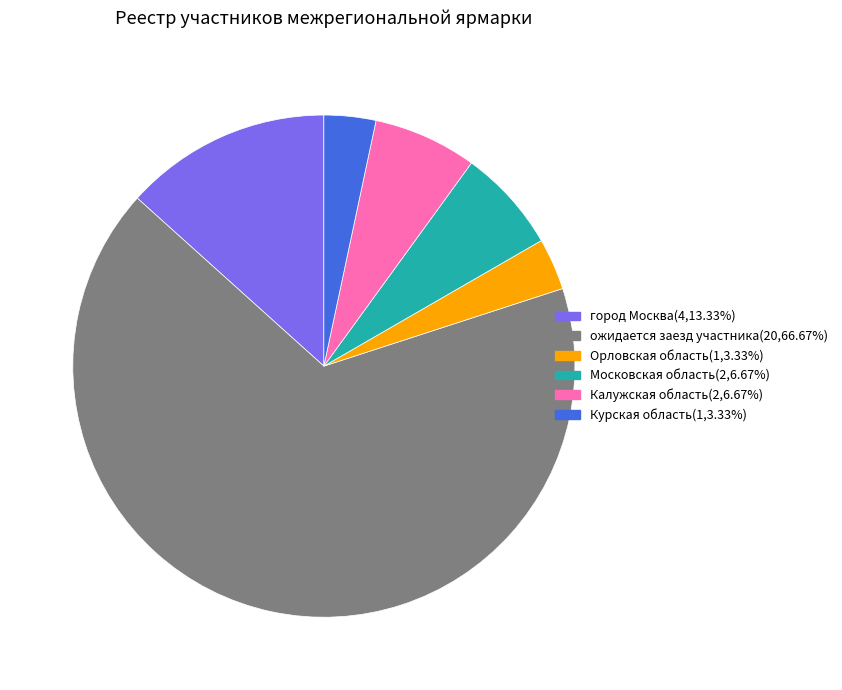

Does ожидается заезд участника account for over 50% of the chart?

Yes